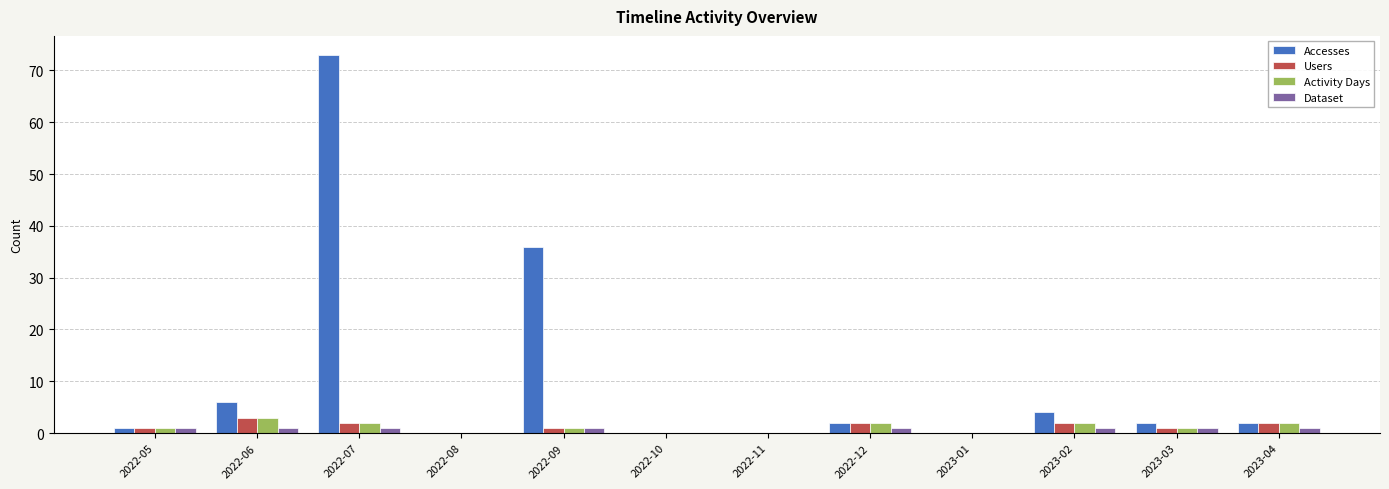

At which category is the sum across all series the highest?

2022-07